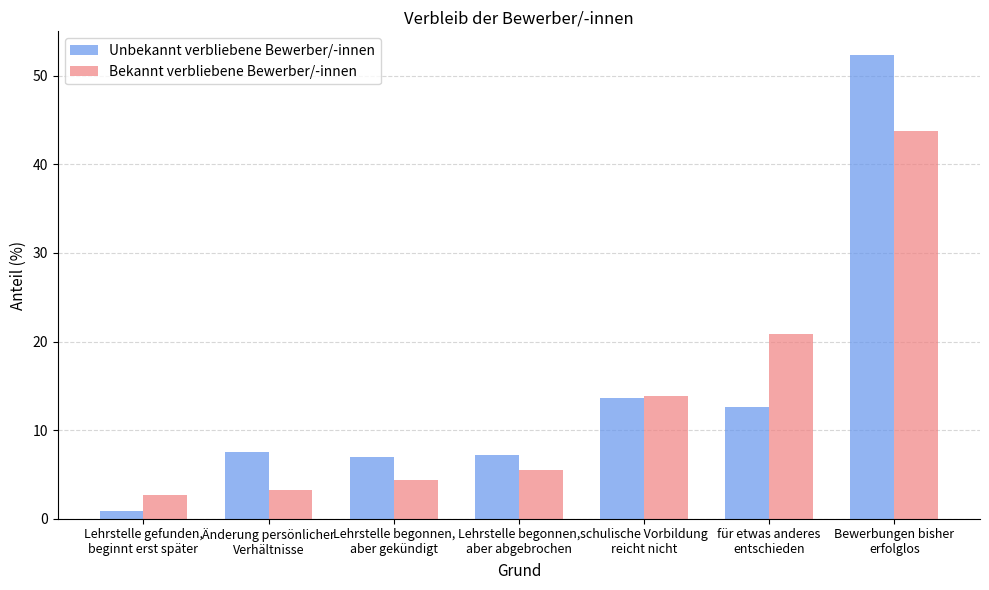

What is the average value of the Unbekannt verbliebene Bewerber/-innen series?

14.5